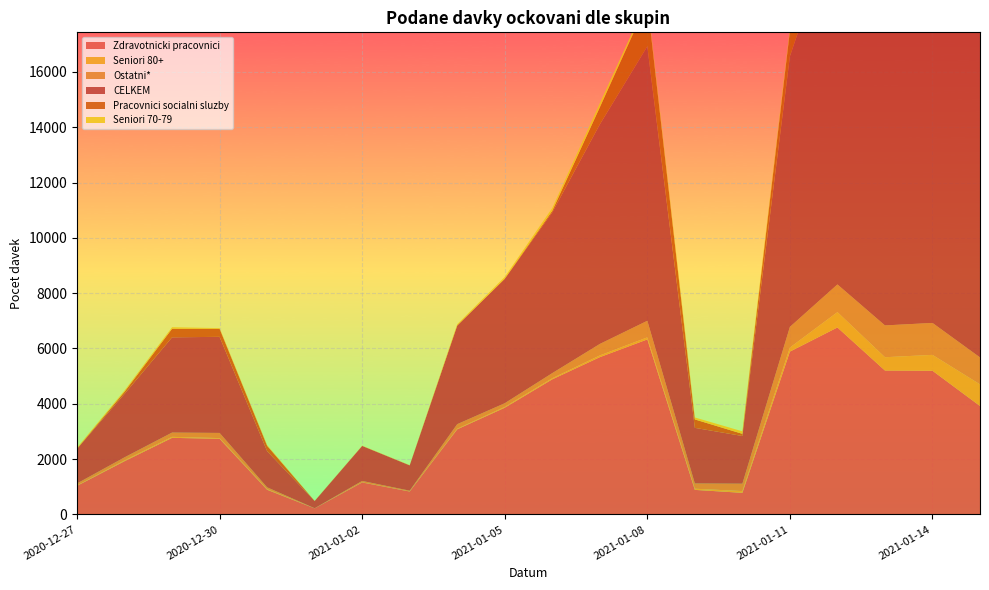

Reading left to right, transcribe all the data shown in this chart.

Zdravotnicki pracovnici: 1034	1926	2769	2735	893	219	1156	829	3078	3858	4885	5686	6328	888	781	5887	6760	5204	5196	3921
Seniori 80+: 12	30	36	25	20	1	5	3	20	31	38	63	74	42	64	146	554	480	573	782
Ostatni*: 75	109	155	187	68	3	50	27	166	132	186	414	599	190	267	747	1001	1150	1155	974
CELKEM: 1250	2295	3444	3474	1306	260	1266	914	3565	4494	5816	7938	9924	2011	1724	9783	13350	13467	15157	13918
Pracovnici socialni sluzby: 10	76	310	291	195	4	0	2	3	12	55	616	1589	304	78	916	1942	2870	4019	3844
Seniori 70-79: 35	47	55	24	26	3	9	6	44	59	101	149	98	71	91	99	274	429	439	392